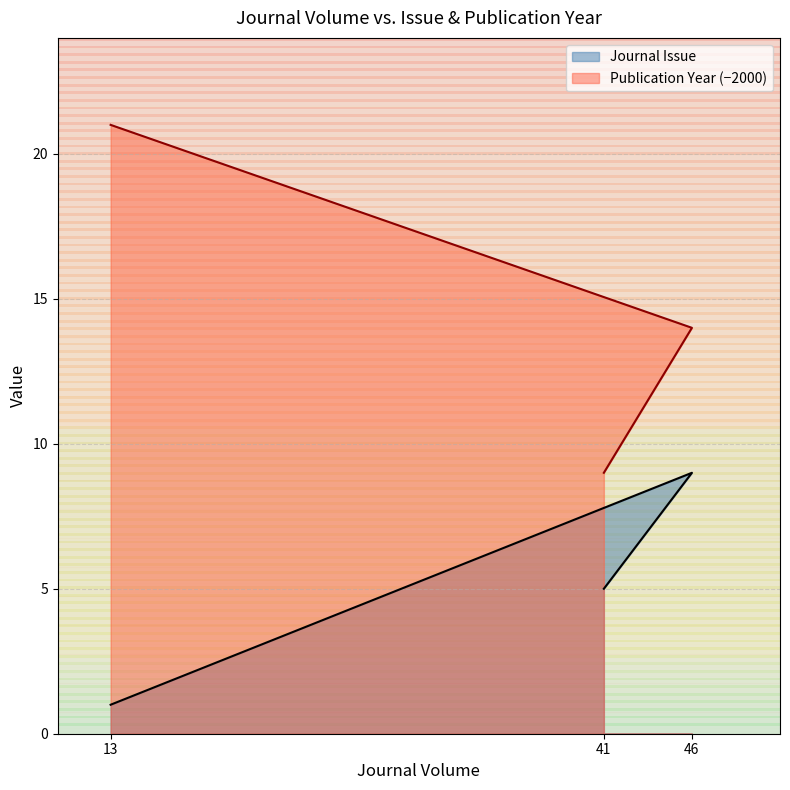

What is the total value across all series at 13?

22